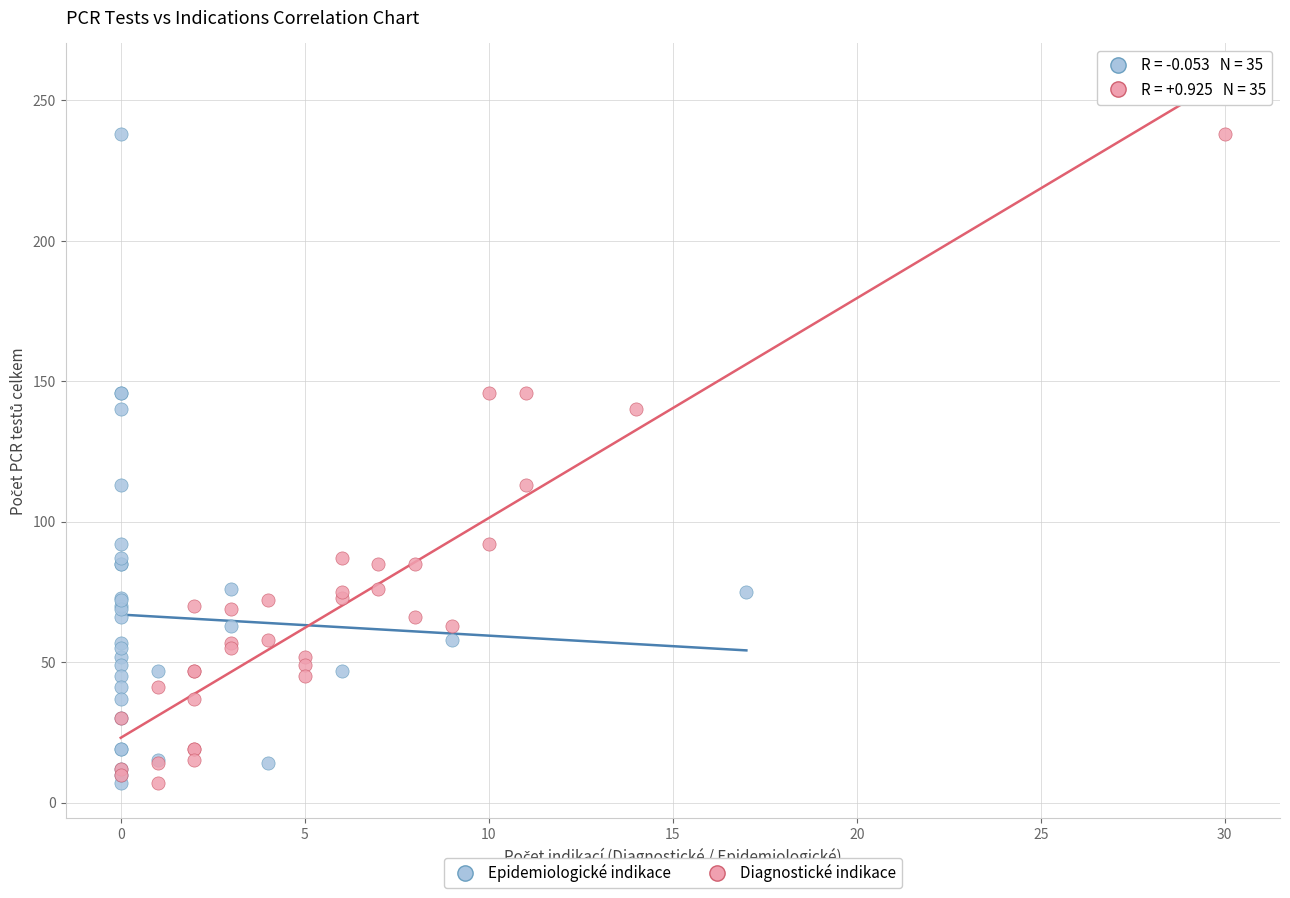

What are all the series names shown in the legend?

Epidemiologické indikace, Diagnostické indikace